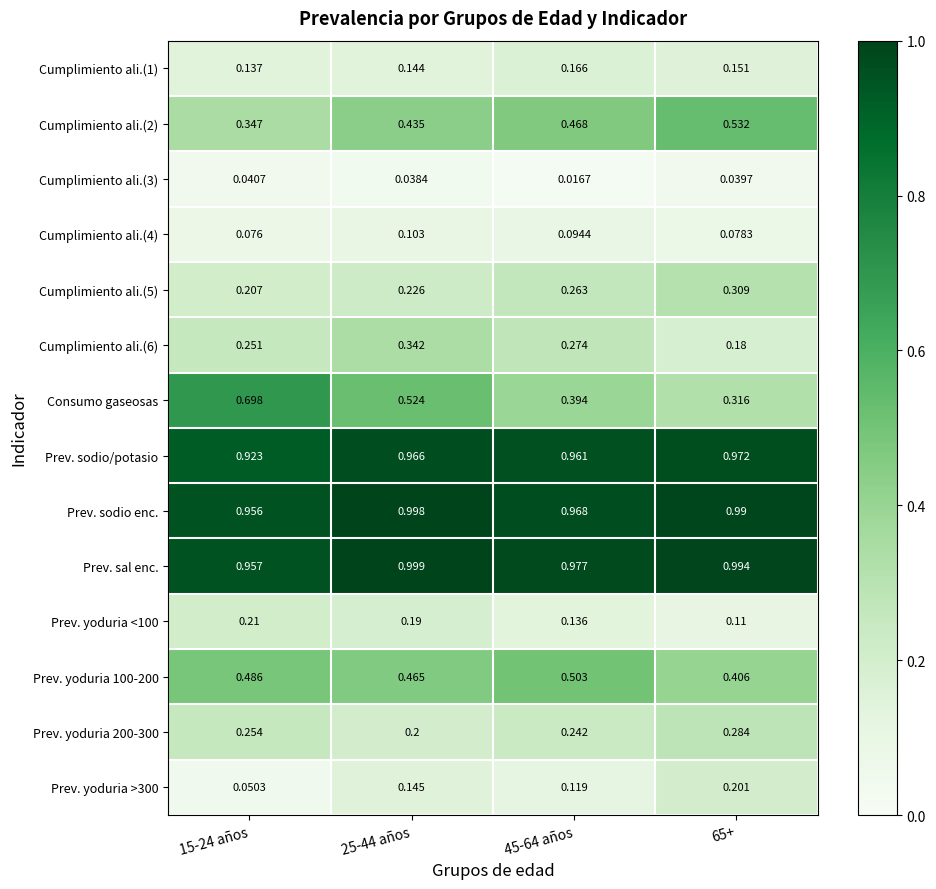

Which series has the largest range (max minus min)?

Consumo gaseosas